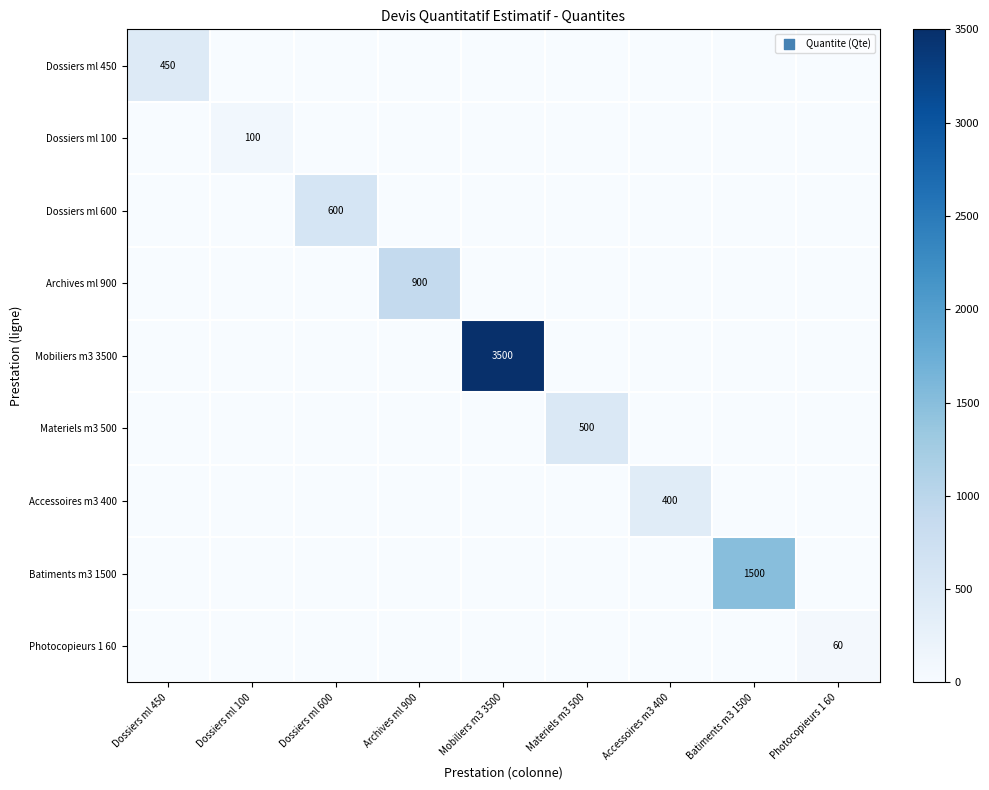

Is it true that Materiels m3 500 equals 500 at Materiels m3 500?

True